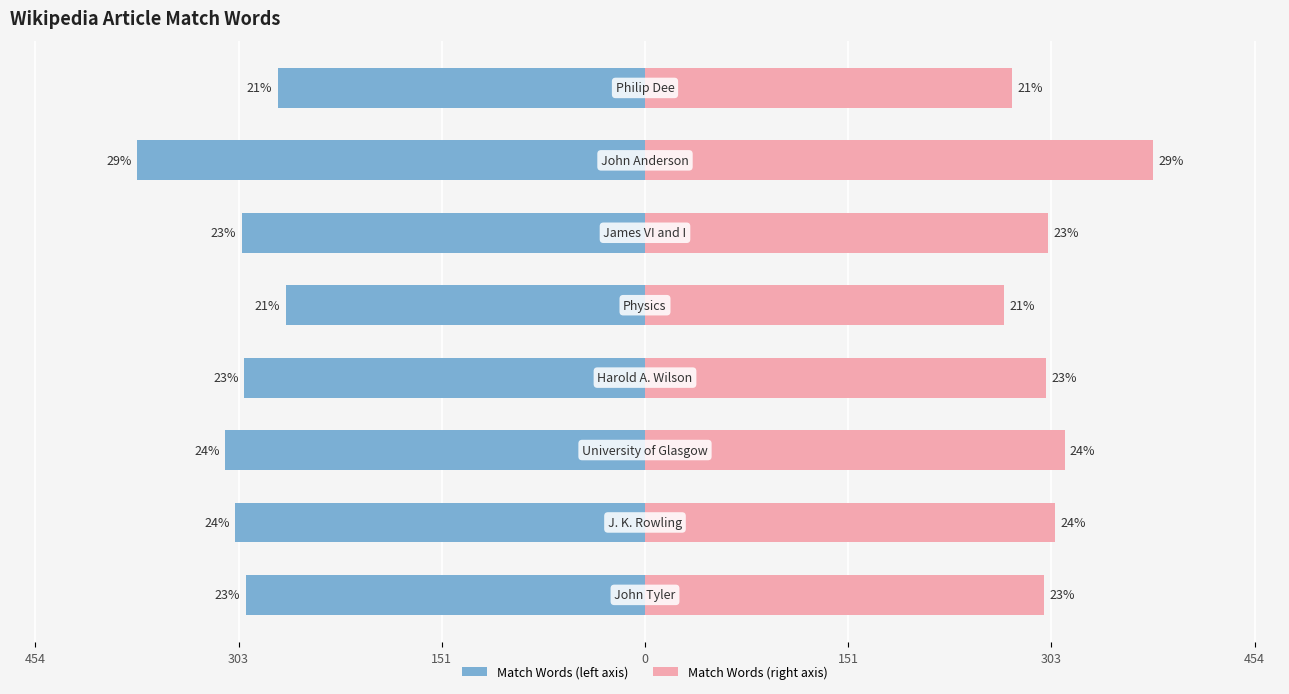

The value of Match Words (right) at 0 is 299. True or false?

True